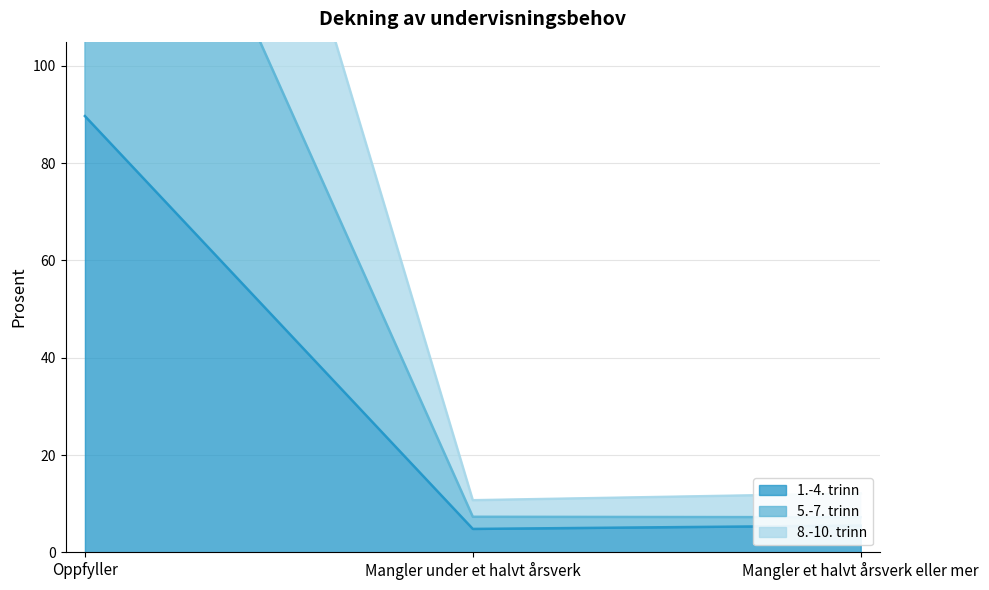

What are all the series names shown in the legend?

1.-4. trinn, 5.-7. trinn, 8.-10. trinn